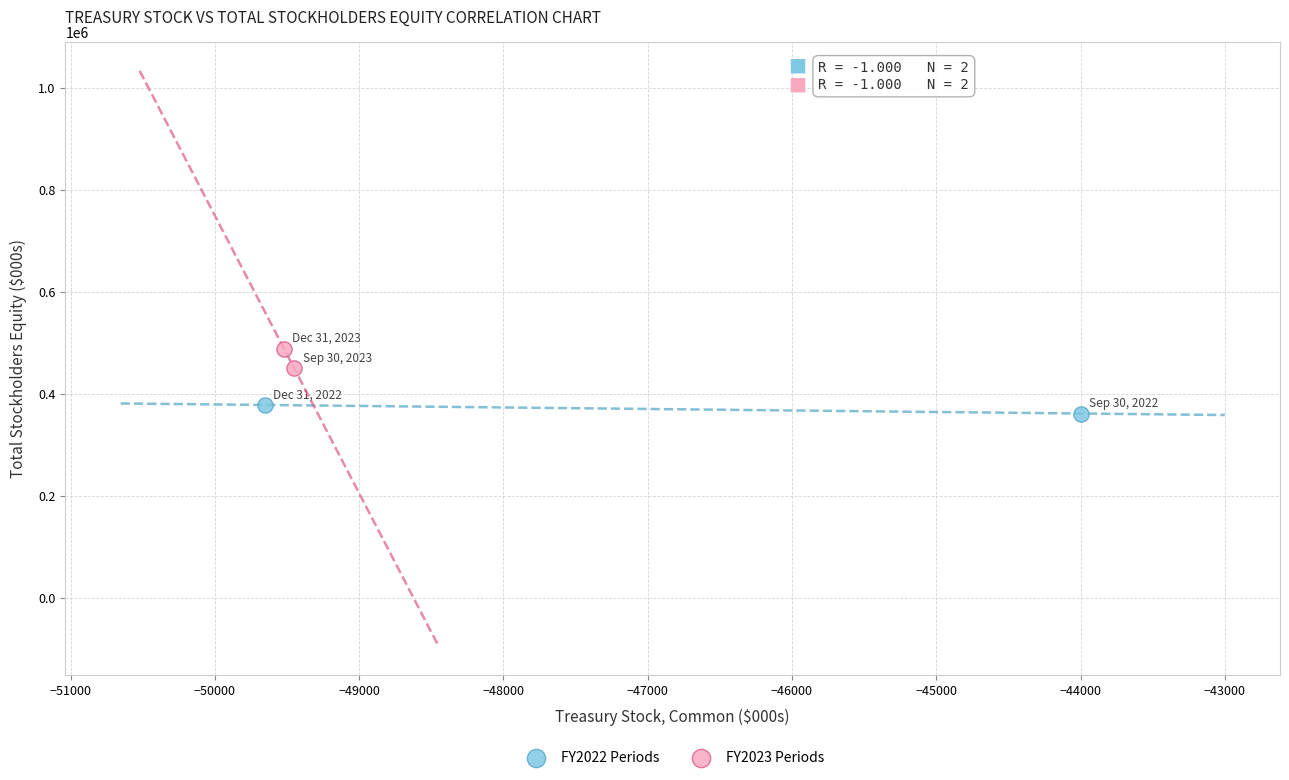

What are all the series names shown in the legend?

FY2022 Periods, FY2023 Periods